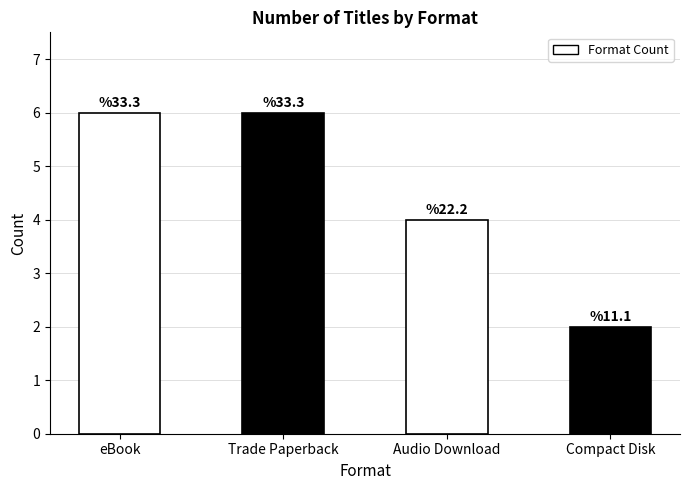

Reading left to right, list all the values displayed in this chart.

6	6	4	2